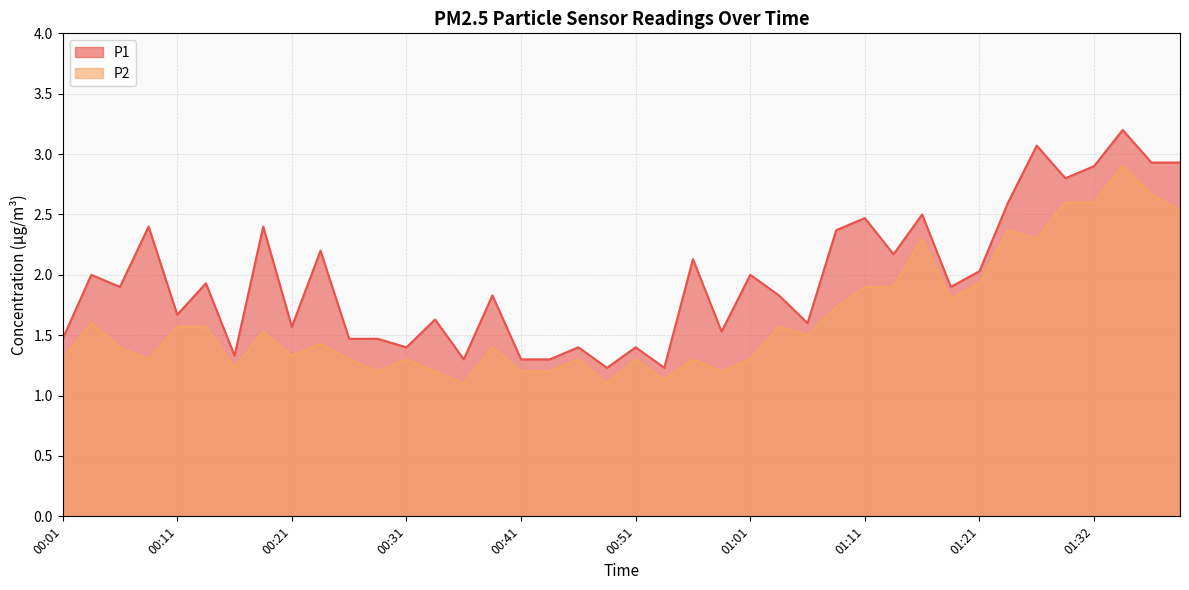

List the series in order of their peak value, highest first.

P1, P2